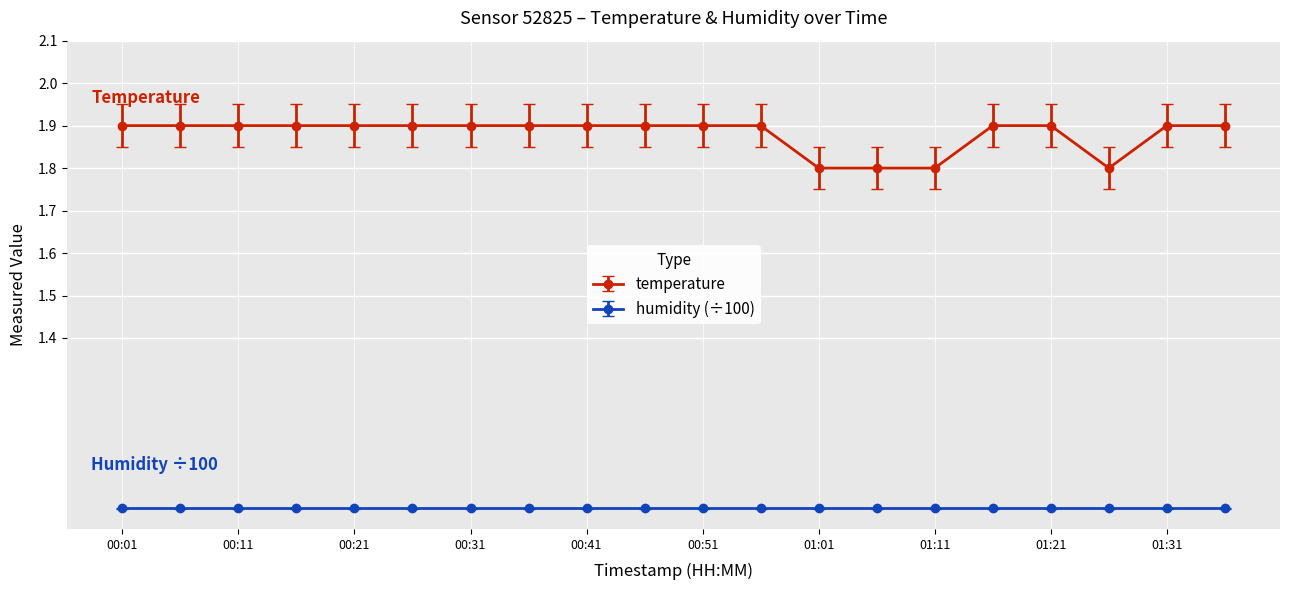

What is the smallest value displayed?

1.0